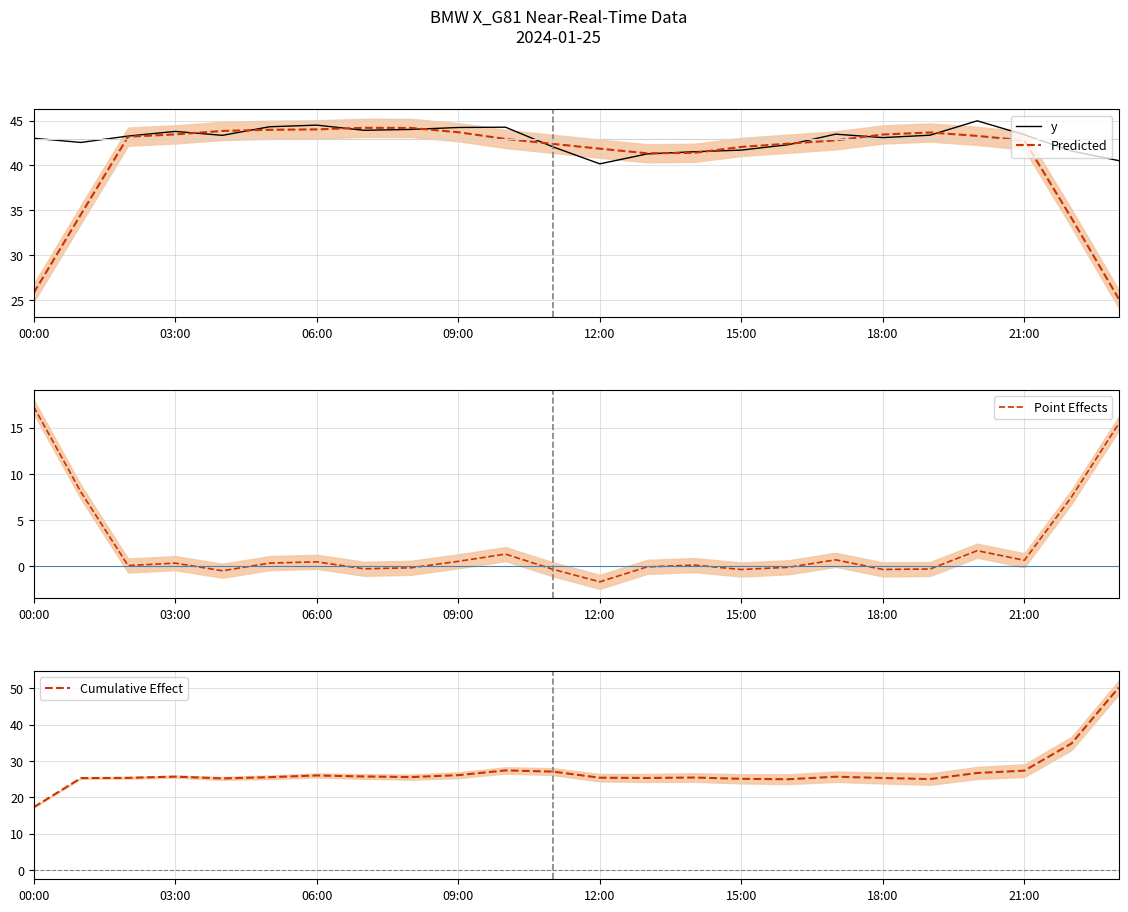

What is the difference between the y values at 09:00 and 18:00?

1.1